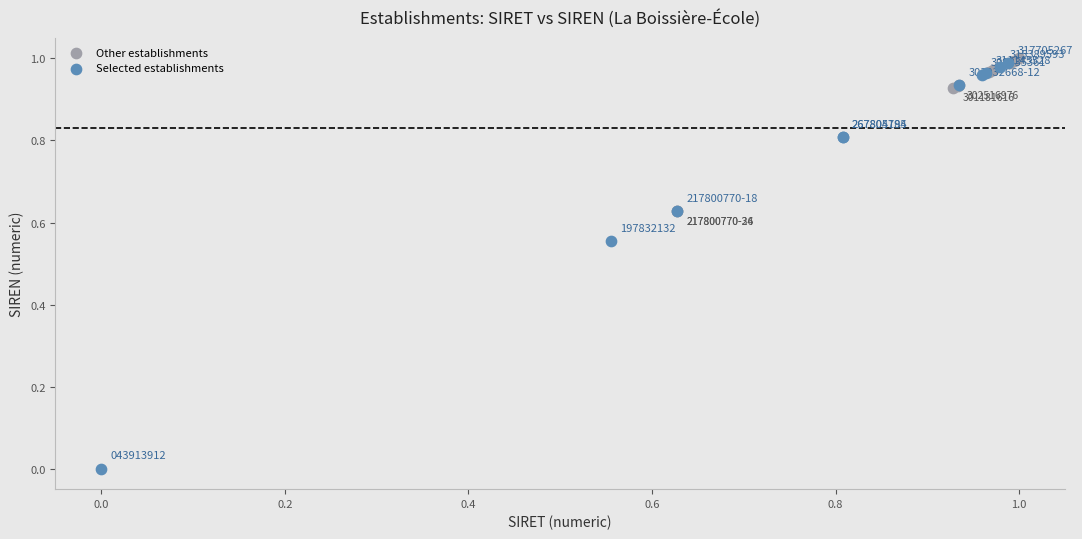

Which series has the widest spread of Y values?

Selected establishments